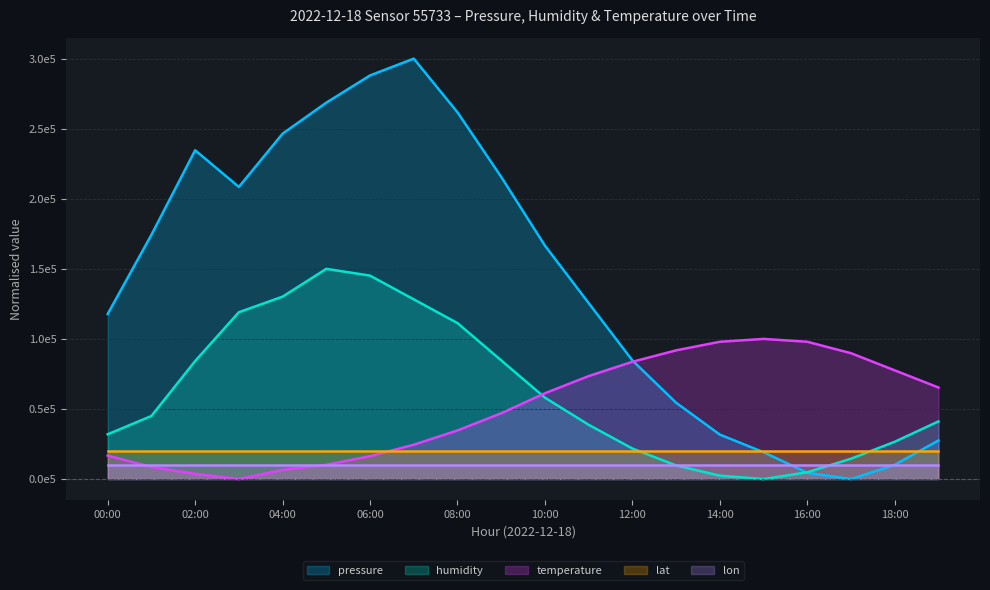

True or false: temperature has more than 2 interior local peaks.

False